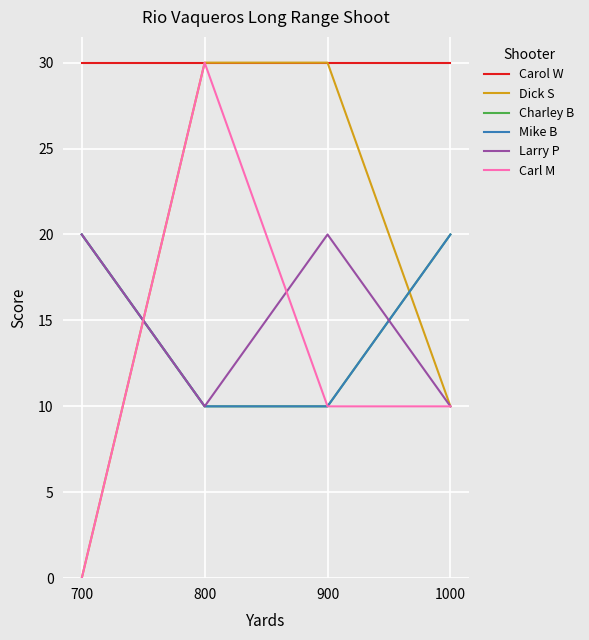

Does the chart display data point markers on the line(s)?

No